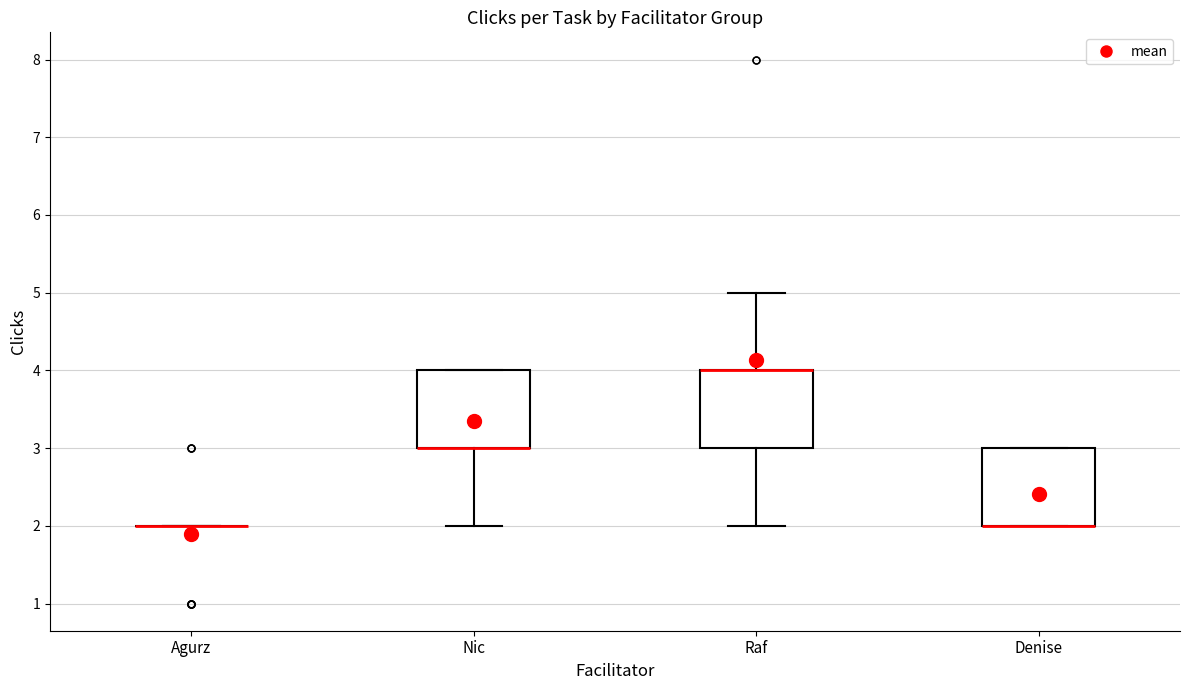

Reading left to right, read every box against the y-axis: the position of its median line, the range the box covers, and the ends of its whiskers. The values are not printed on the chart, so give them approximately, as read against the axis.

Agurz: box collapsed to a line at 2, whiskers 2 to 2
Nic: median 3 (drawn on the box's lower edge), box 3 to 4, whiskers 2 to 4
Raf: median 4 (drawn on the box's upper edge), box 3 to 4, whiskers 2 to 5
Denise: median 2 (drawn on the box's lower edge), box 2 to 3, whiskers 2 to 3